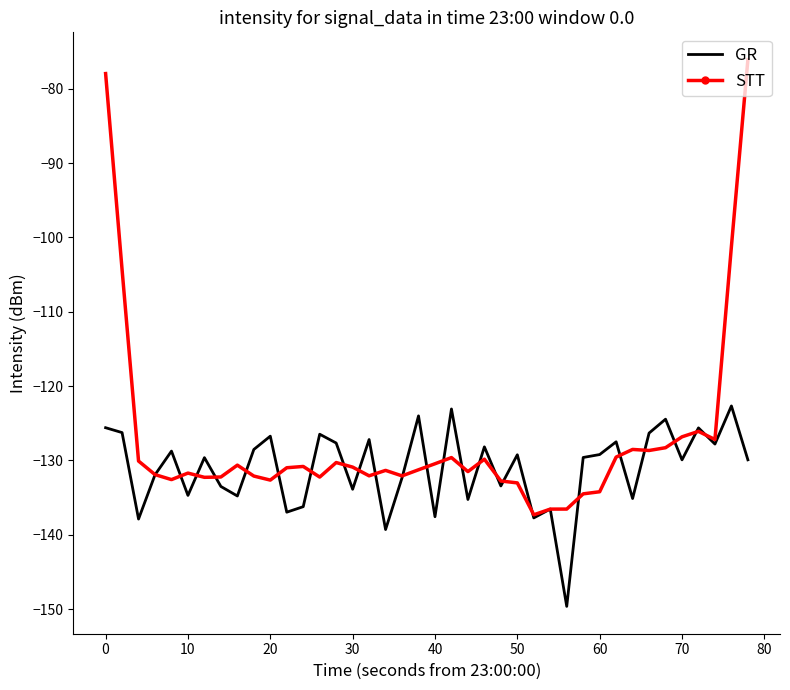

Which series has the largest total across all categories?

STT